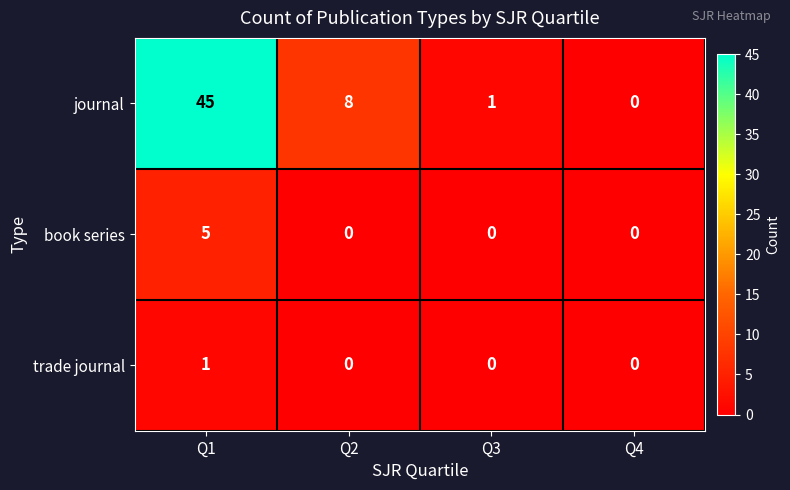

Where is journal nearest to the value 22?

Q2